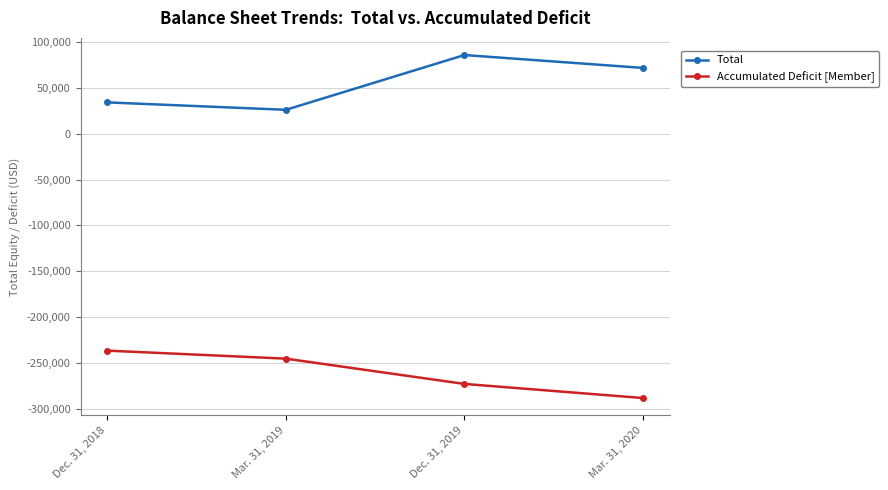

Does the chart have visible grid lines?

Yes